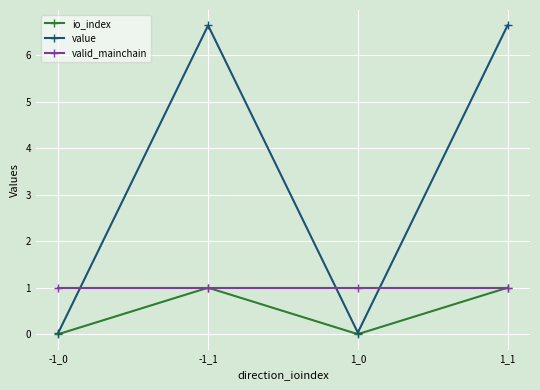

Which series has the largest total across all categories?

value